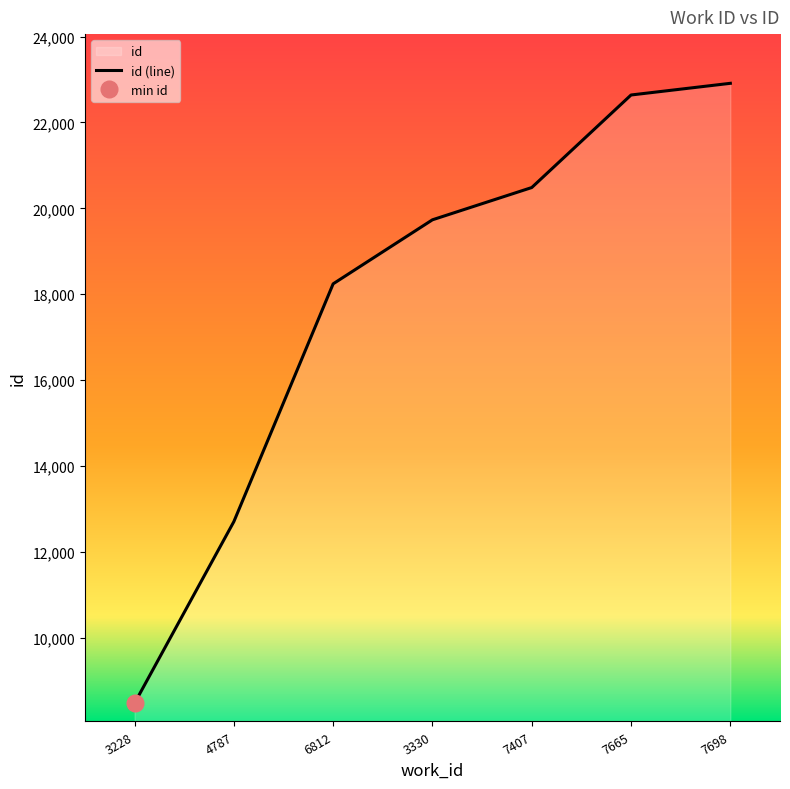

Which has a higher value, 7665 or 4787?

7665